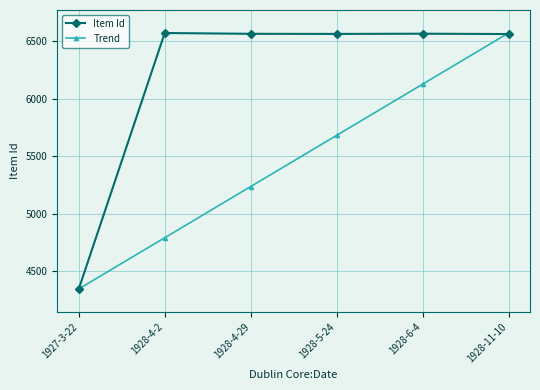

True or false: Item Id has more than 2 points higher than both neighbors.

False